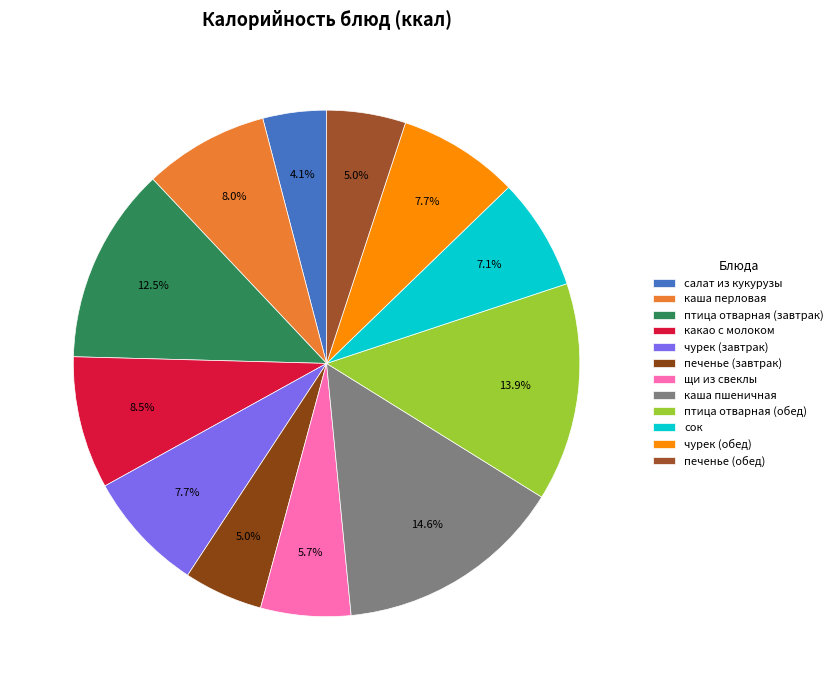

What is the total percentage of каша перловая and печенье (обед)?

13.0%